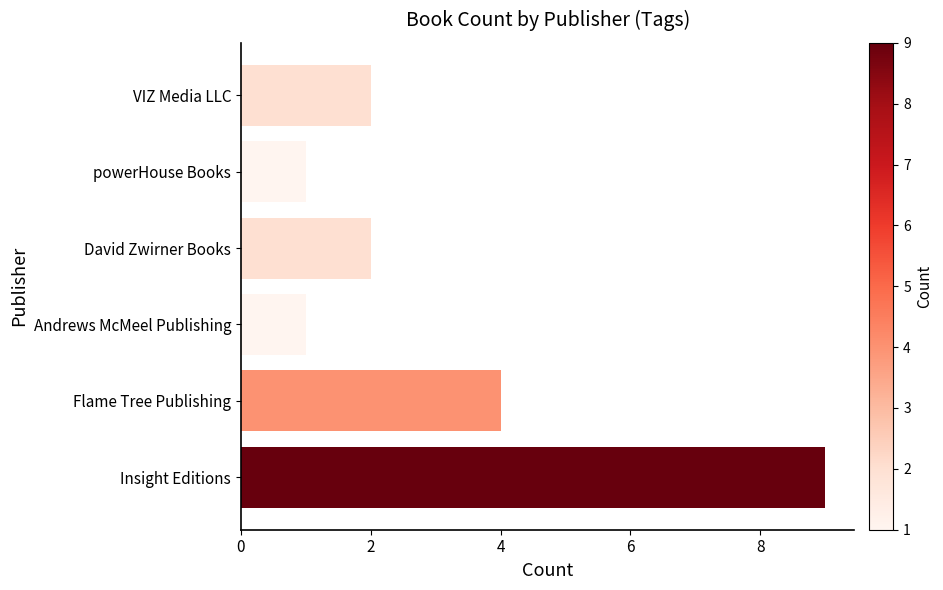

Is it true that the value at David Zwirner Books is 1?

False